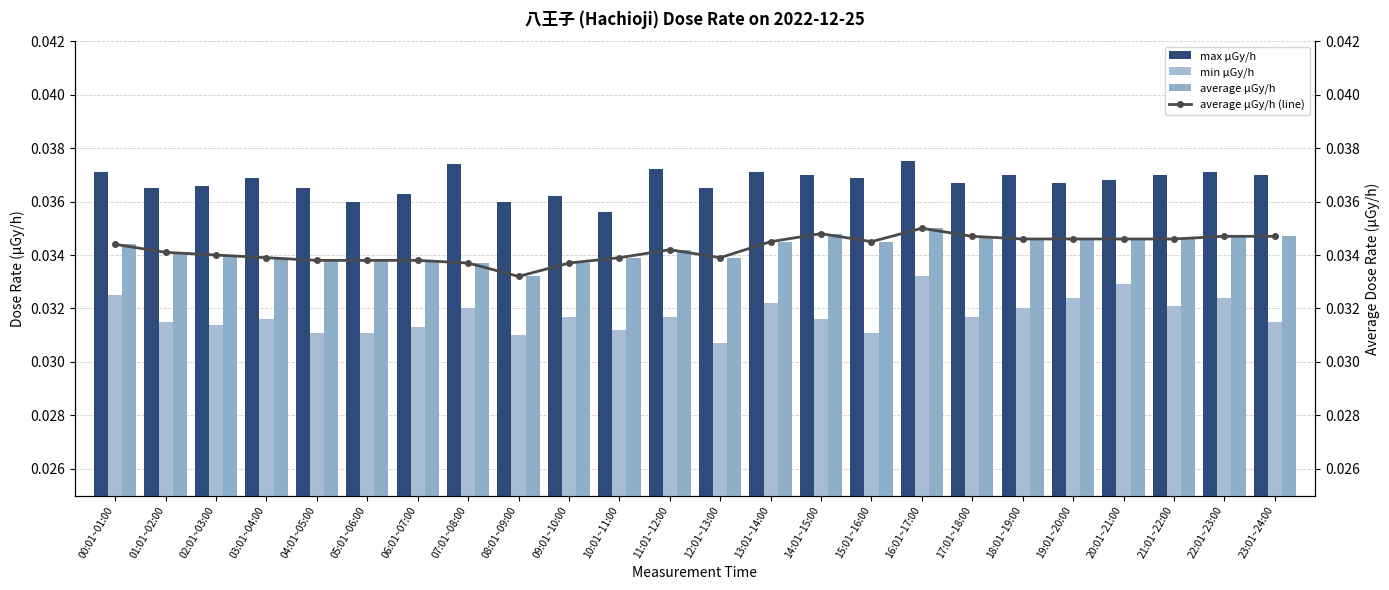

What is the label of the 21st bar from the left?

20:01~21:00